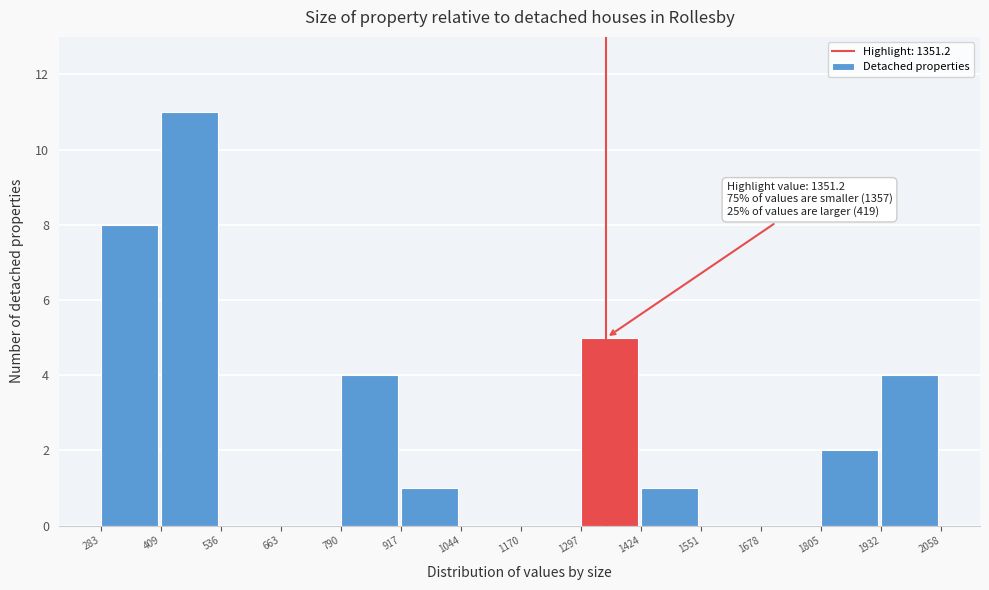

Which range on the x-axis has the tallest bar?

409 to 536